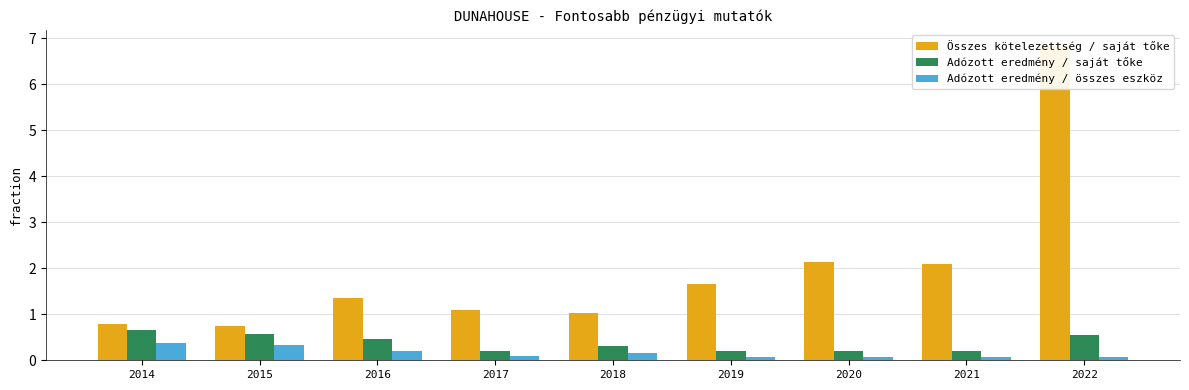

Rank the categories by Adózott eredmény / összes eszköz value from highest to lowest.

2014, 2015, 2016, 2018, 2017, 2019, 2022, 2021, 2020